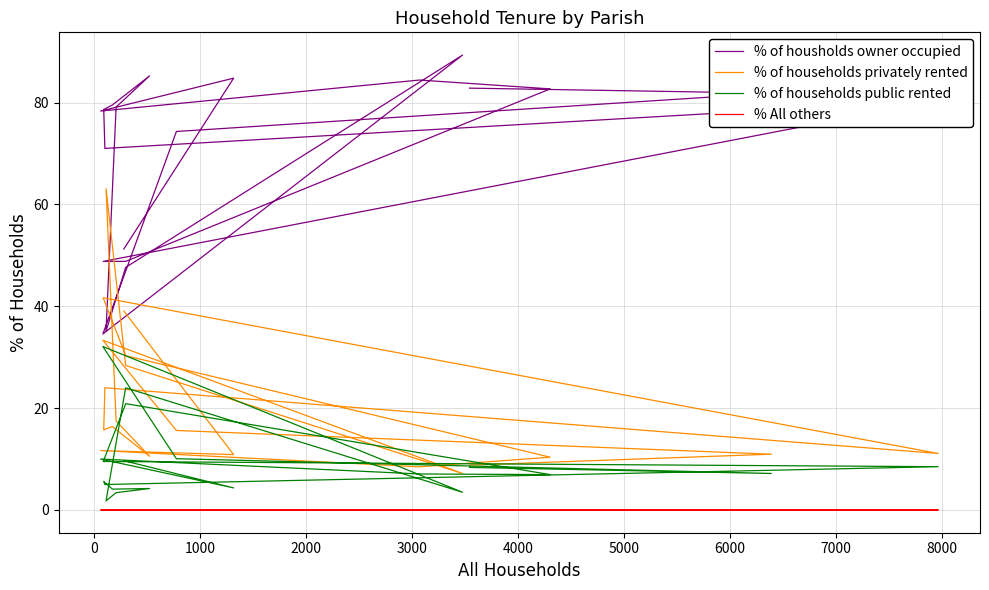

How many lines are shown in the chart?

4